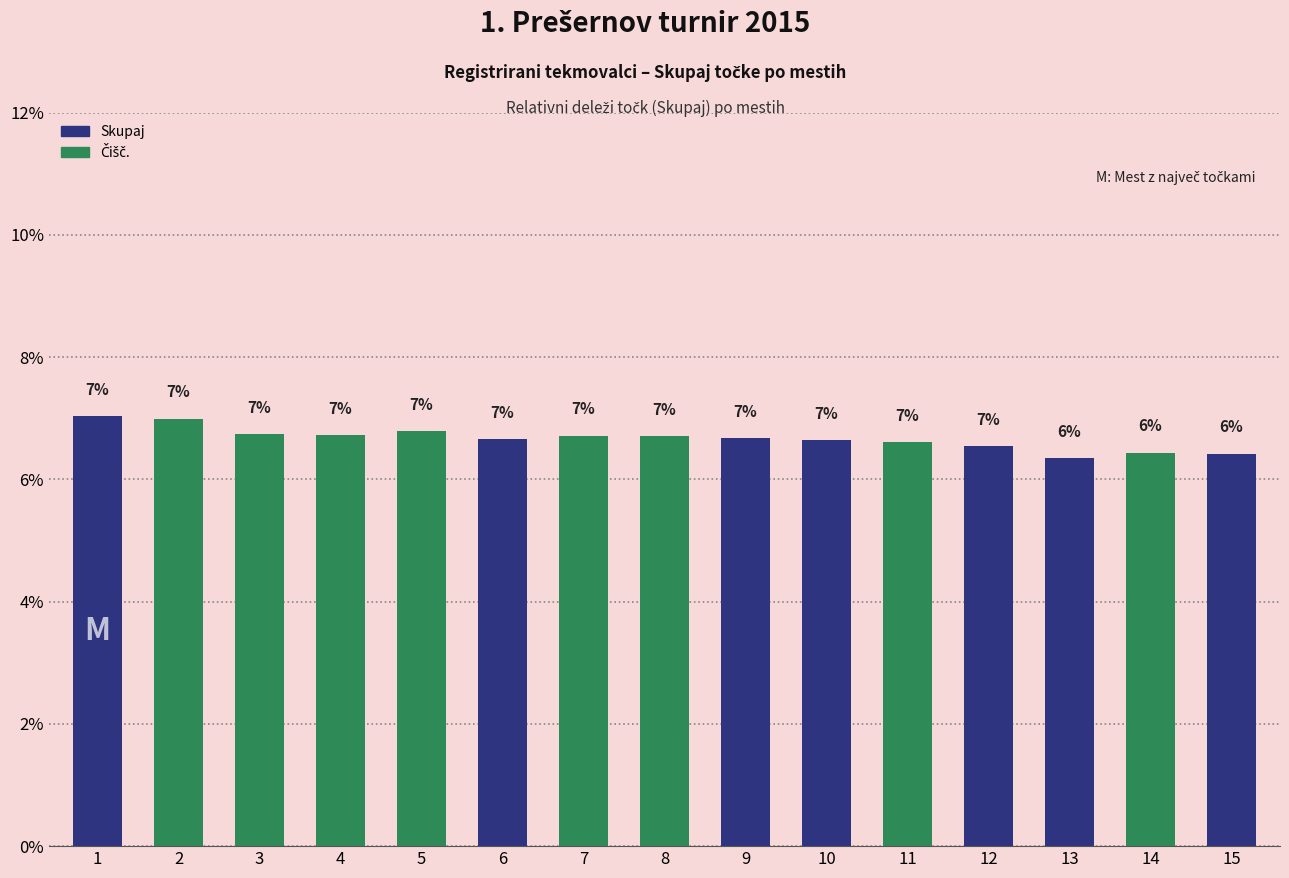

True or false: the data shows 7.0 at 1.

True